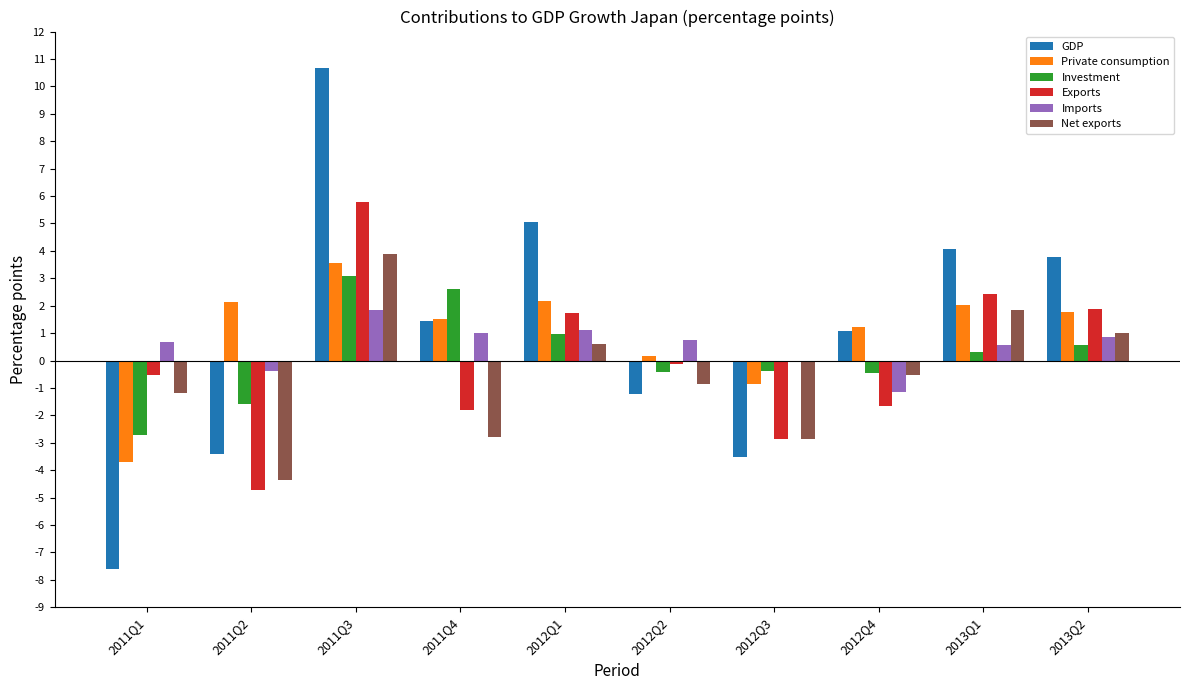

Which series changed the most between 2012Q3 and 2012Q4?

GDP